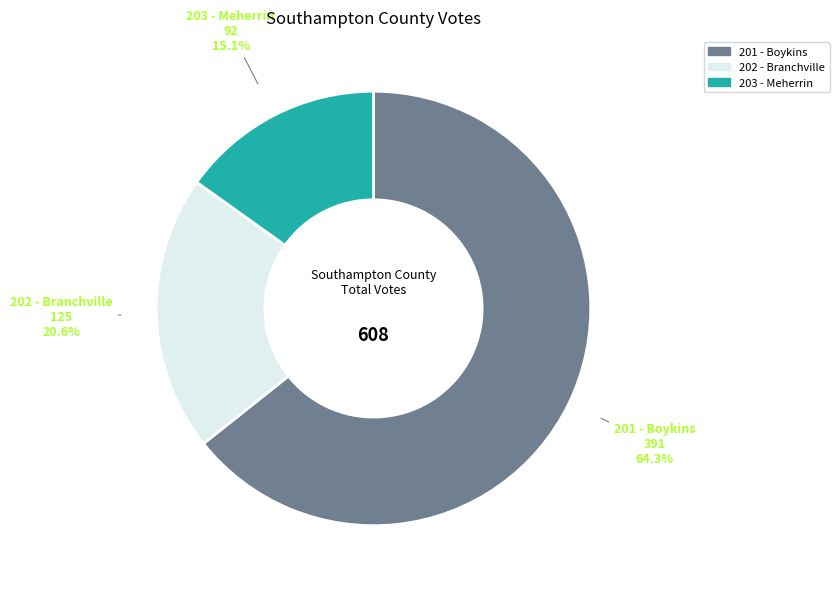

To the nearest percent, what portion does 201 - Boykins represent?

64%